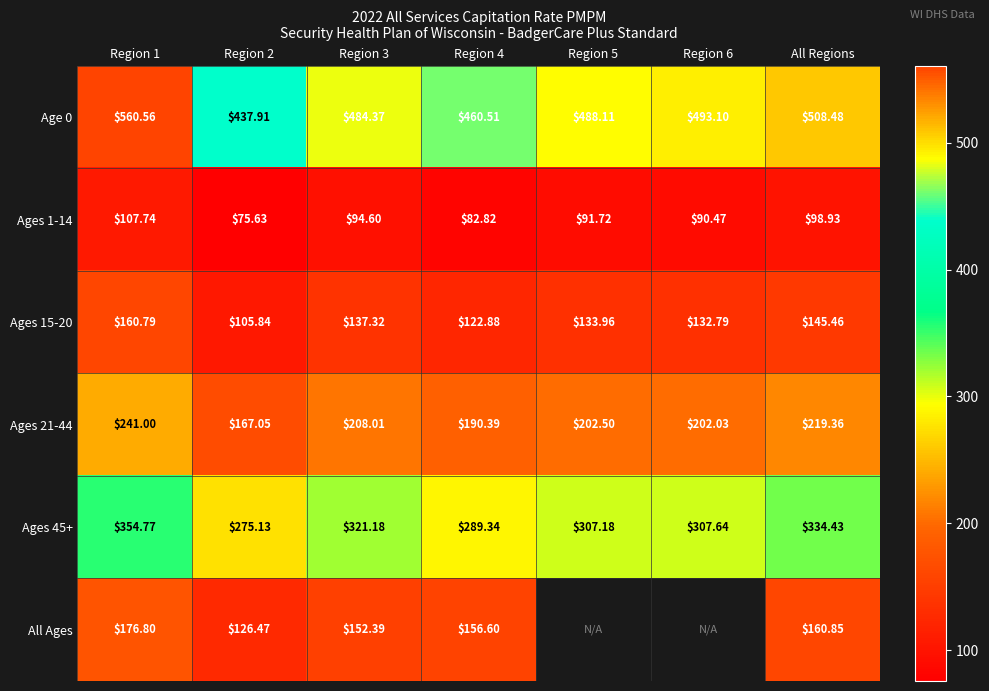

What is the total value across all series at Region 1?

1601.7